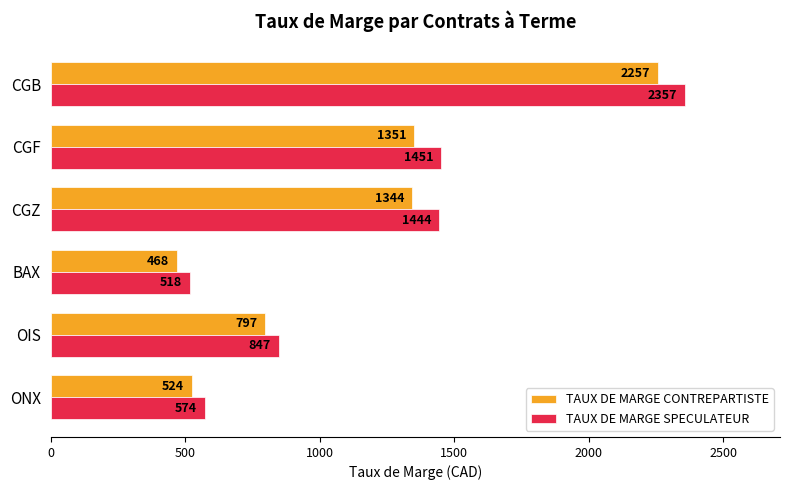

Which series changed the most between ONX and CGZ?

TAUX DE MARGE SPECULATEUR